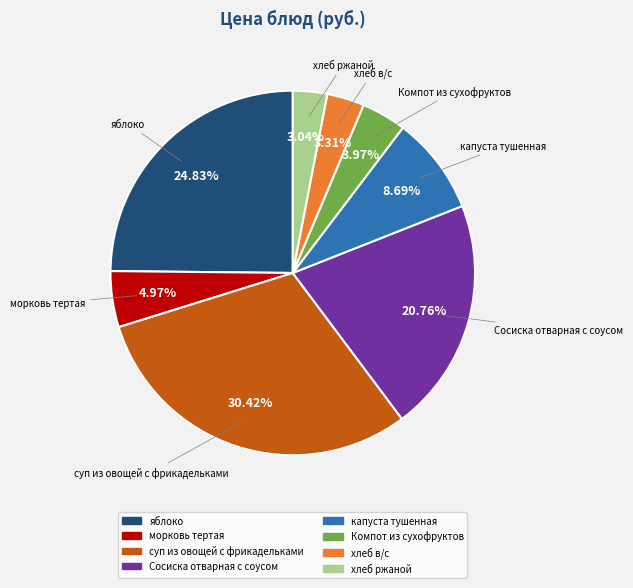

Is there a majority slice in this chart?

No